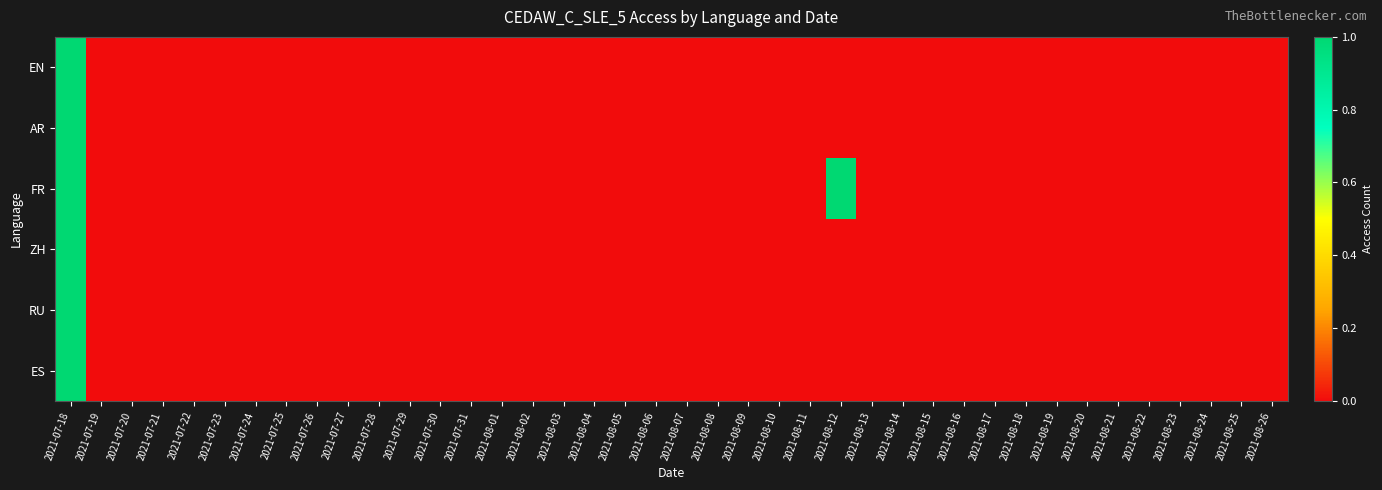

What is the maximum value shown in the chart?

1